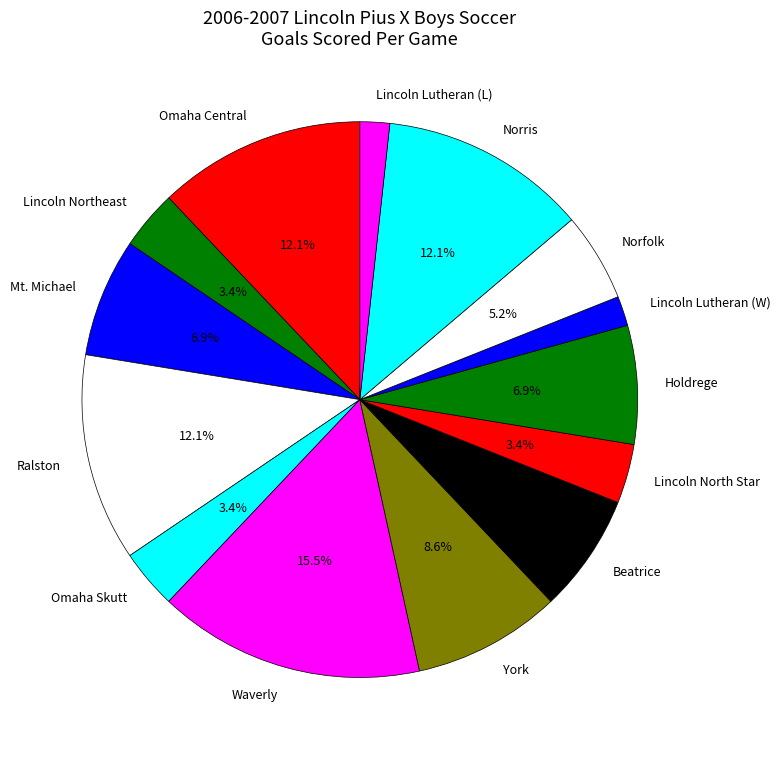

Combined, what portion of the pie is Beatrice and Norris?

19.0%